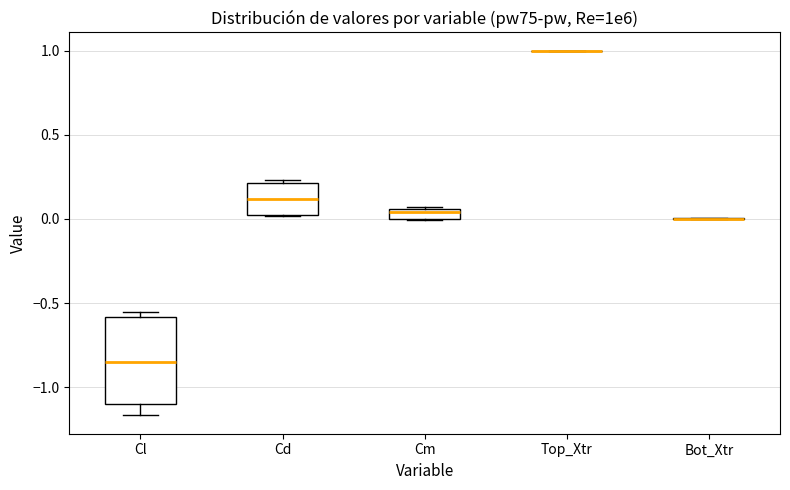

Where is the upper edge of the box for Cm on the y-axis? The values are not printed on the chart, so give them approximately, as read against the axis.

0.05